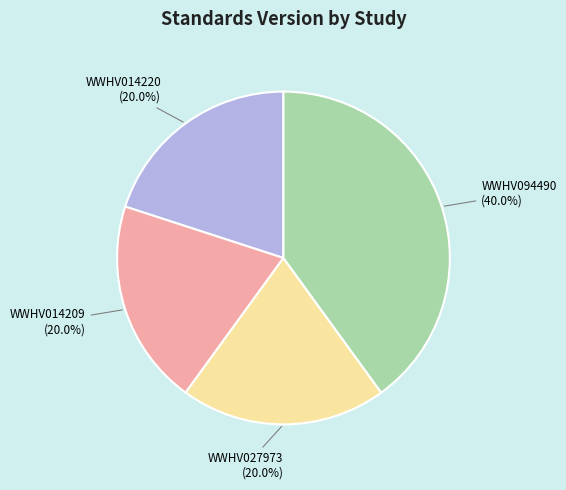

Is there a majority slice in this chart?

No